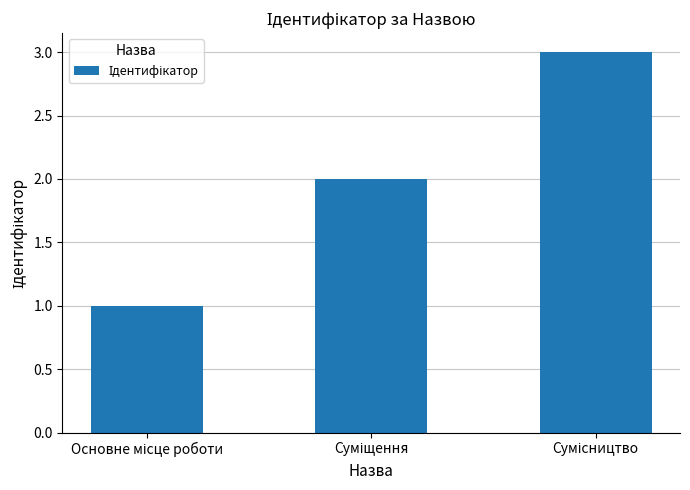

What is the maximum value shown in the chart?

3